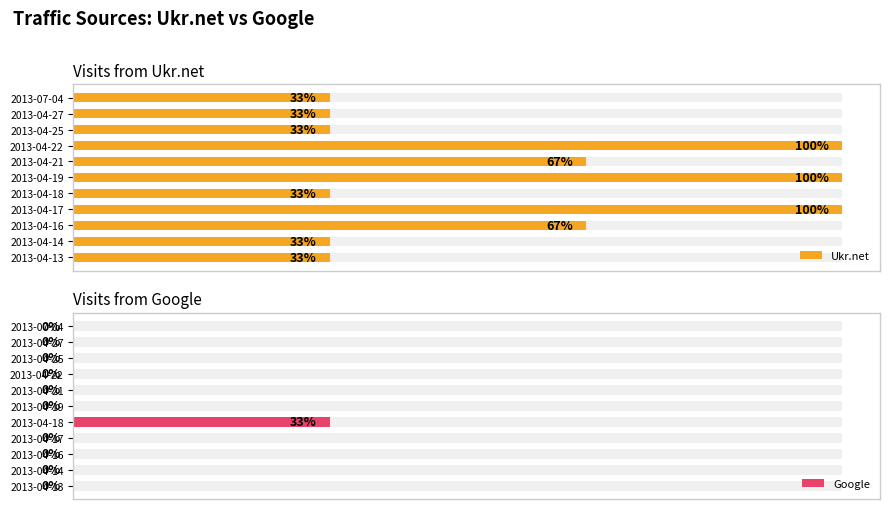

True or false: Ukr.net has a value of 1 at 2013-04-13.

True